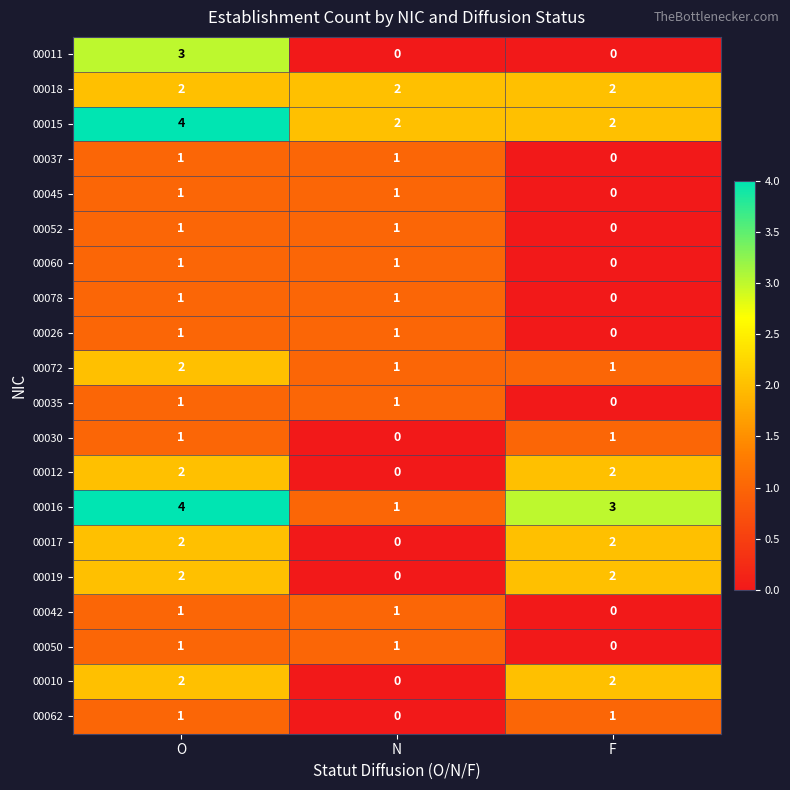

Which series changed the most between O and F?

00011